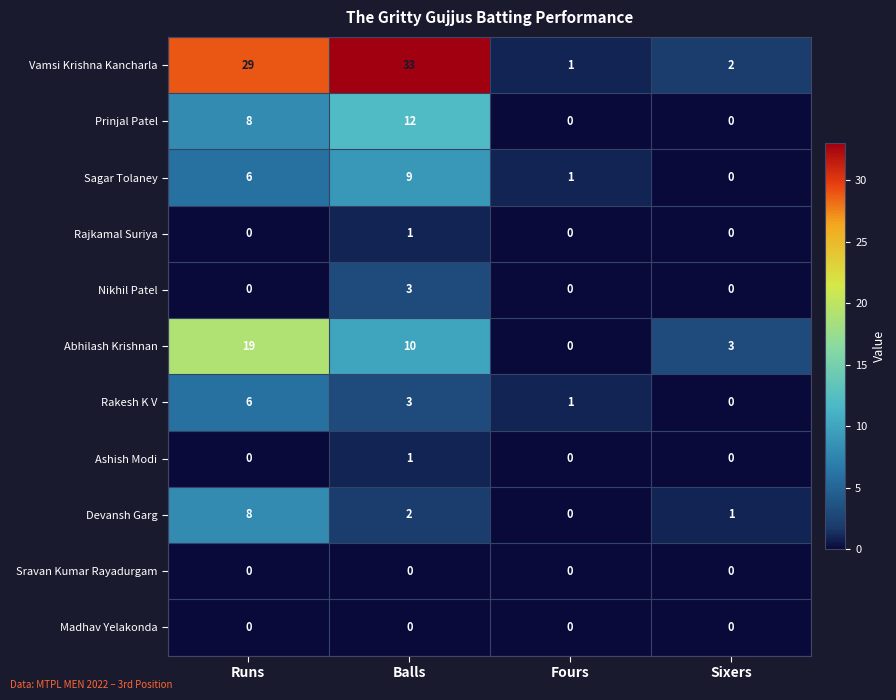

Which category has the highest value in the Rajkamal Suriya series?

Balls